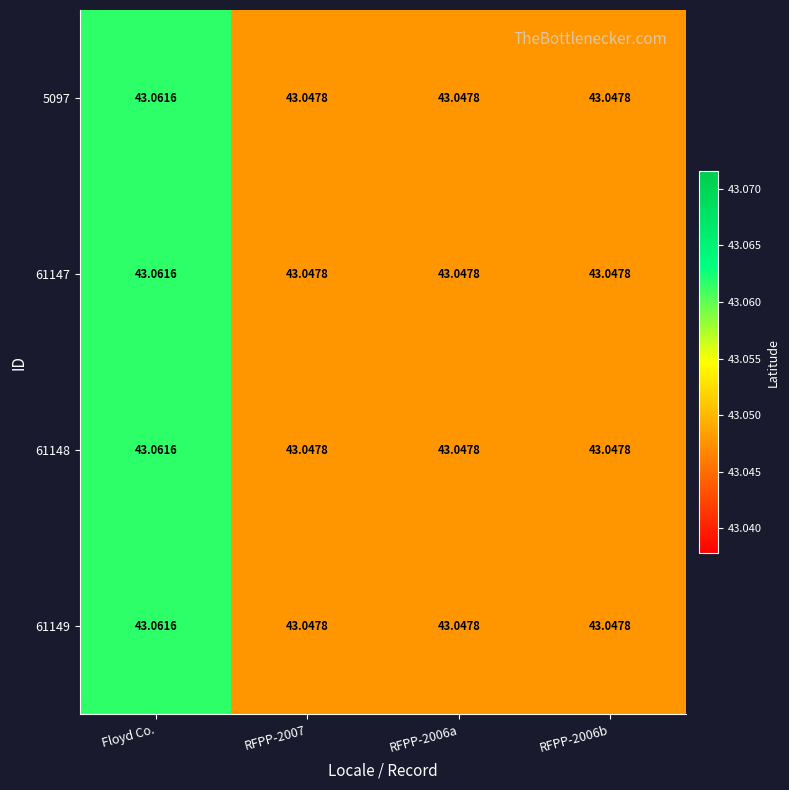

At which label does 61148 reach its peak?

Floyd Co.